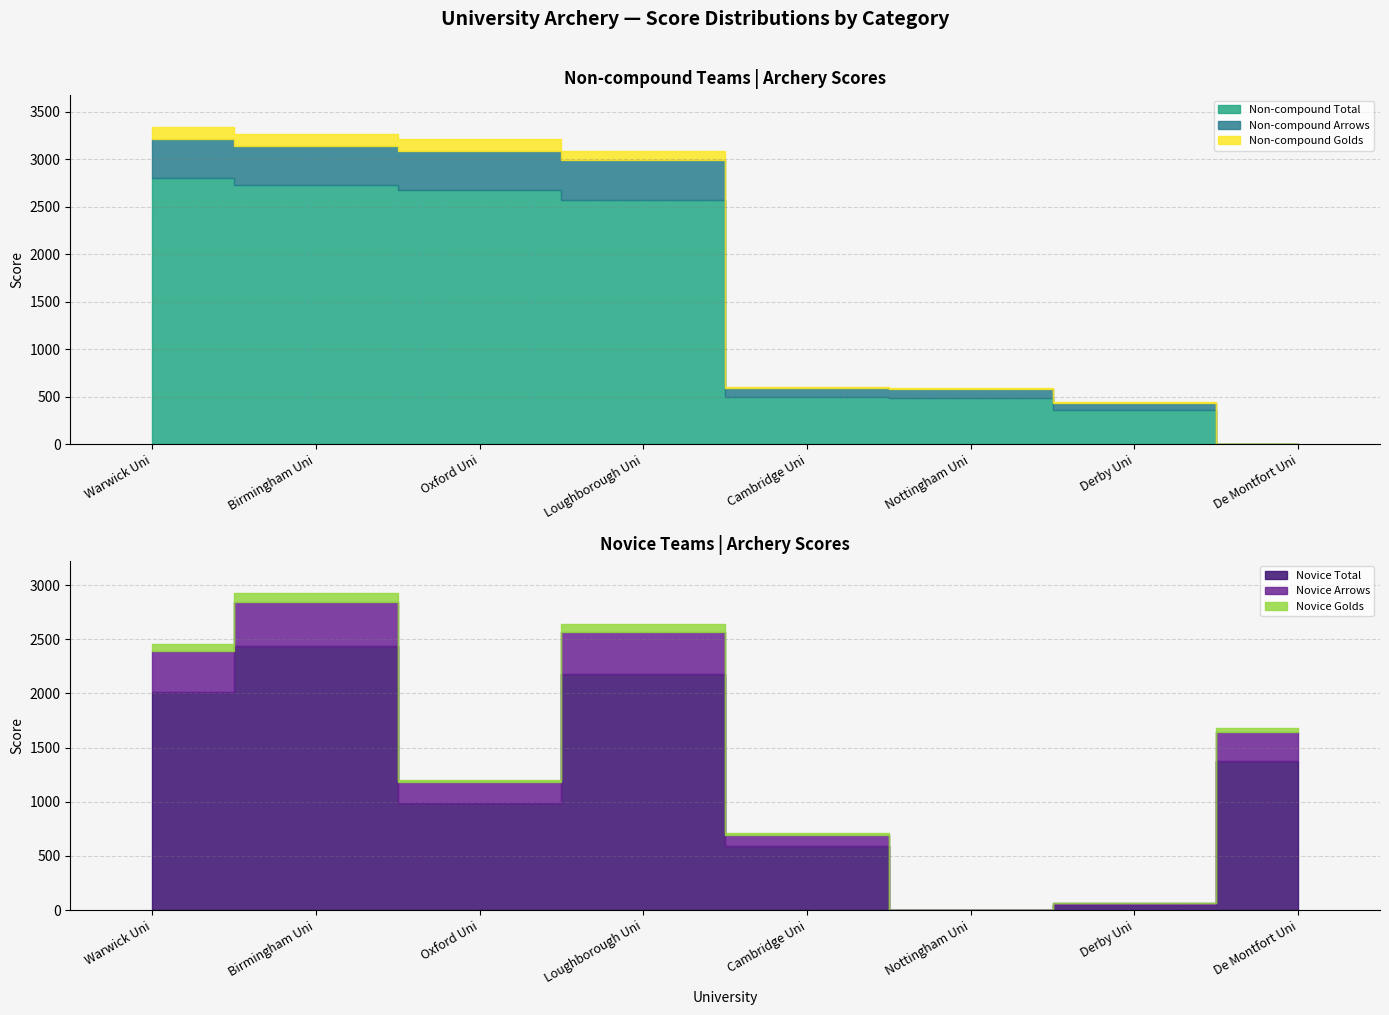

Which category has the lowest value in the Novice Arrows series?

Nottingham Uni